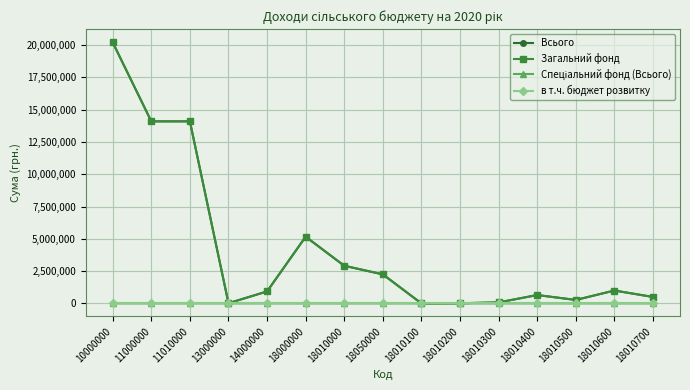

What is the maximum value for Всього?

20214700